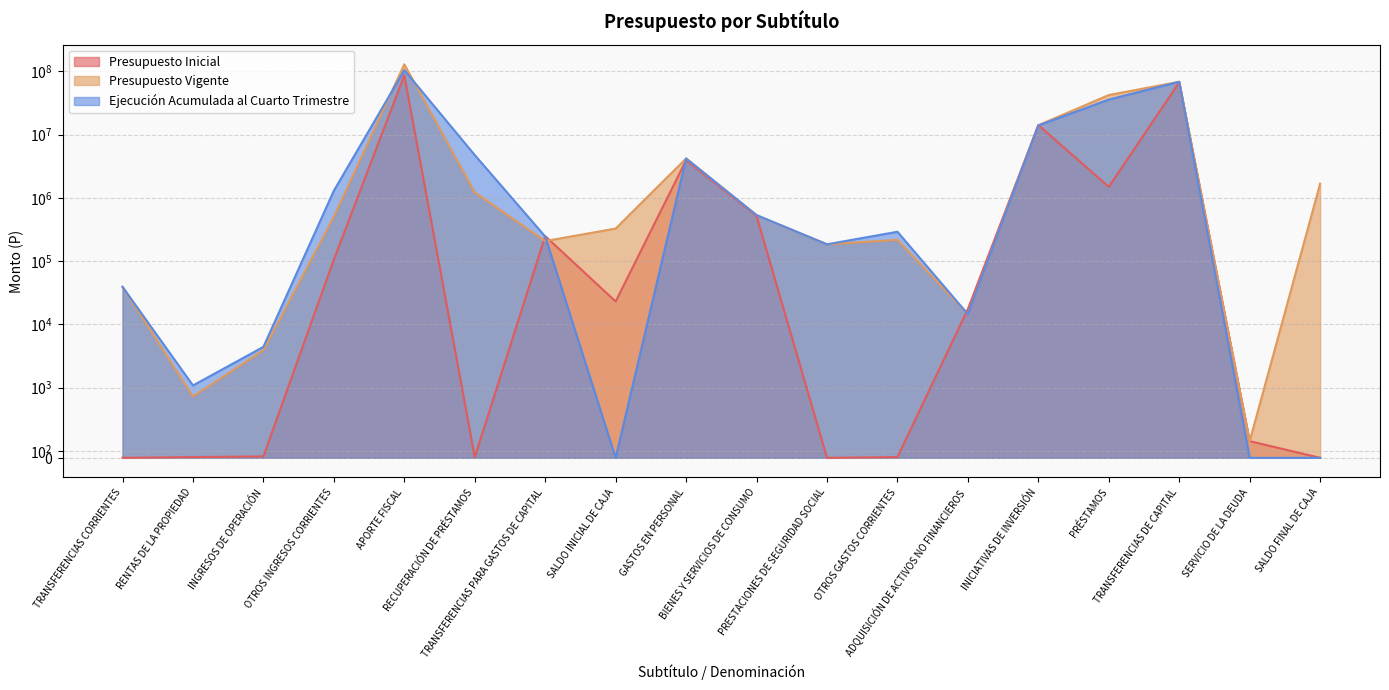

How many interior local valleys does the Presupuesto Inicial series have?

4